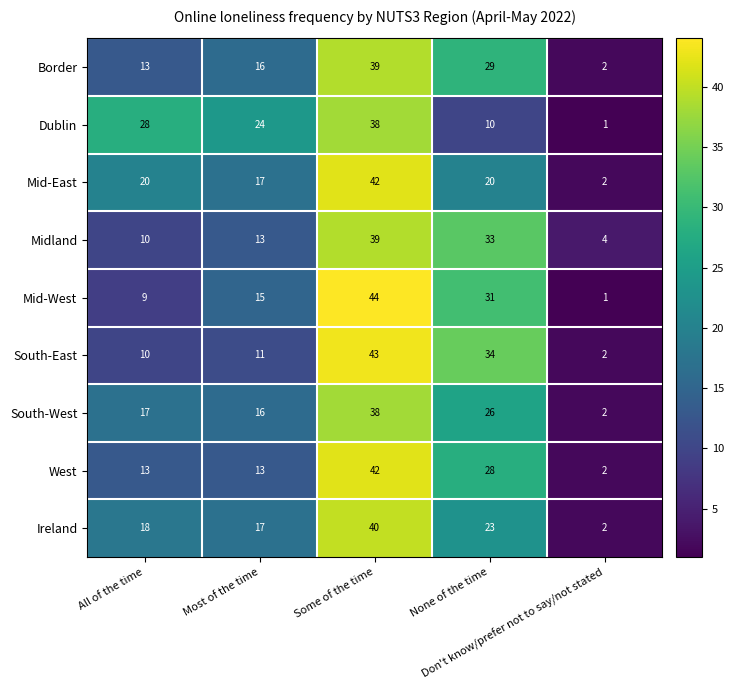

Which series has the widest spread of values?

Mid-West